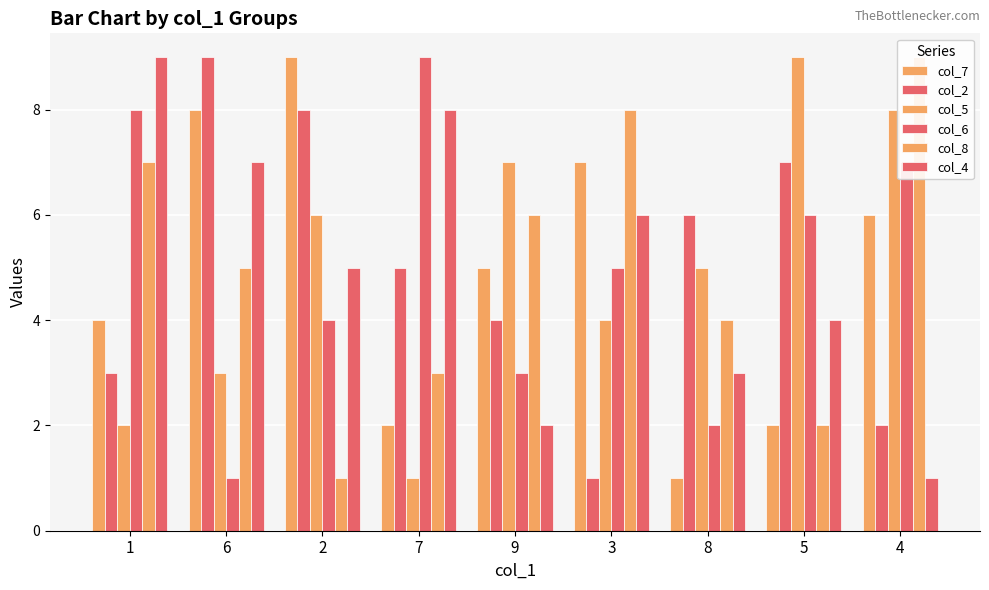

How many groups of bars are there?

9